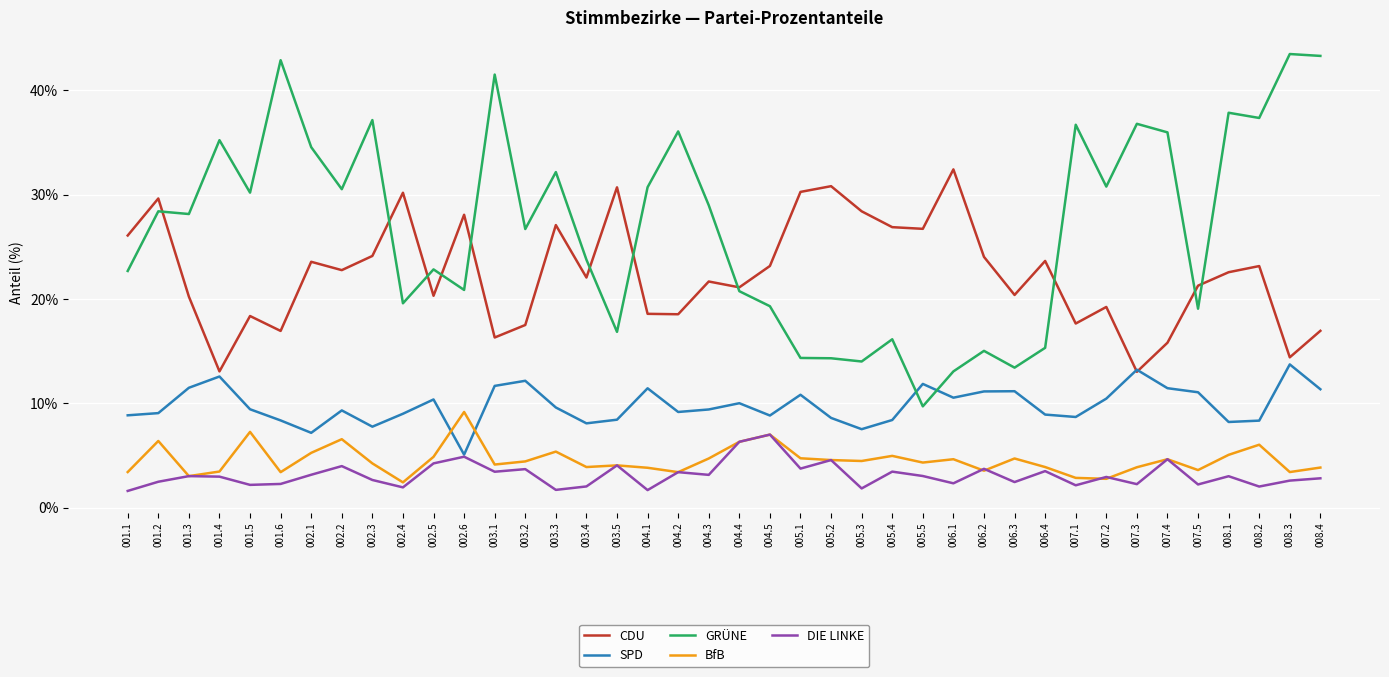

What is the difference between the highest and lowest values at 005.4?

23.4